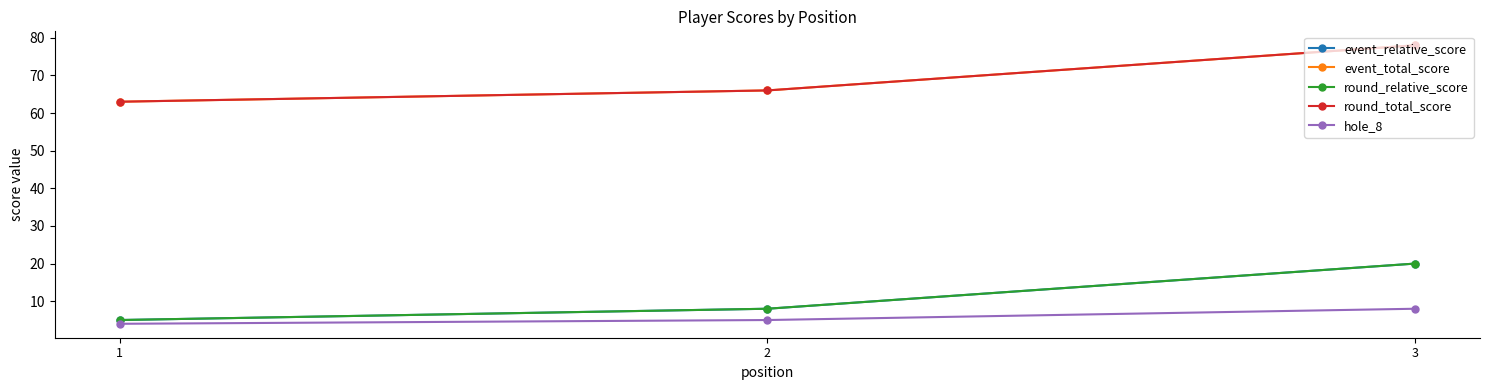

Reading left to right, what are all the values shown in this chart?

event_relative_score: 5	8	20
event_total_score: 63	66	78
round_relative_score: 5	8	20
round_total_score: 63	66	78
hole_8: 4	5	8